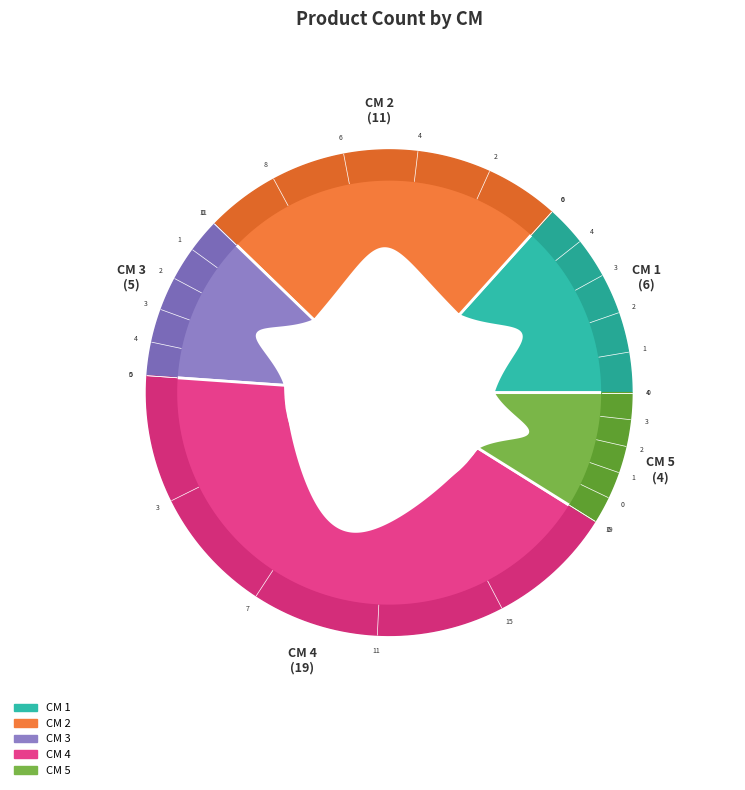

To the nearest percent, what is the average slice percentage?

20%